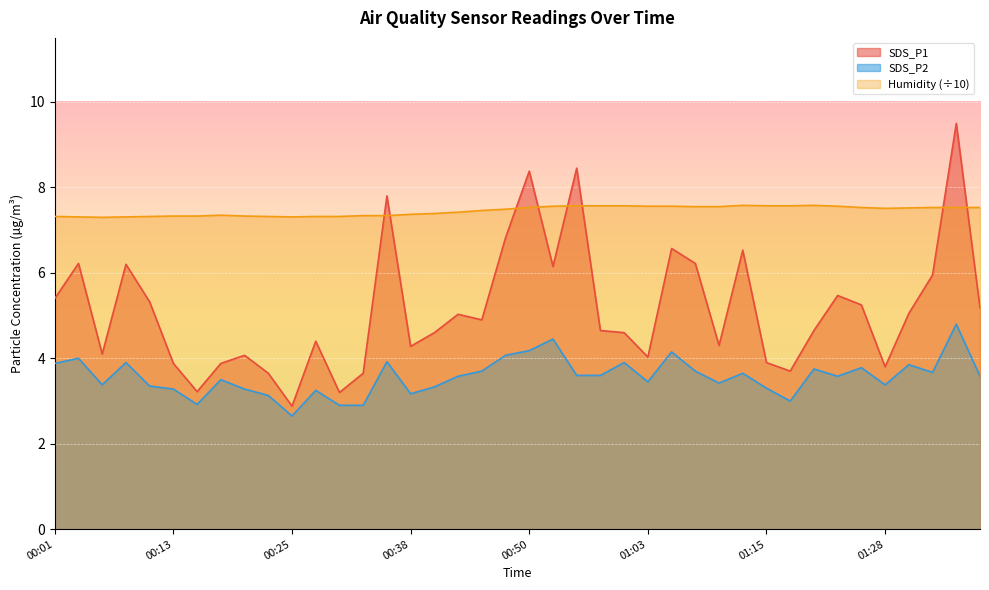

Reading left to right, extract all data points from this chart.

SDS_P1: 5.4	6.2	4.1	6.2	5.3	3.9	3.2	3.9	4.1	3.6	2.9	4.4	3.2	3.6	7.8	4.3	4.6	5.0	4.9	6.8	8.4	6.2	8.4	4.7	4.6	4.0	6.6	6.2	4.3	6.5	3.9	3.7	4.7	5.5	5.2	3.8	5.0	6.0	9.5	5.2
SDS_P2: 3.9	4.0	3.4	3.9	3.4	3.3	2.9	3.5	3.3	3.1	2.6	3.2	2.9	2.9	3.9	3.2	3.3	3.6	3.7	4.1	4.2	4.5	3.6	3.6	3.9	3.5	4.2	3.7	3.4	3.6	3.3	3.0	3.8	3.6	3.8	3.4	3.9	3.7	4.8	3.6
Humidity: 7.3	7.3	7.3	7.3	7.3	7.3	7.3	7.3	7.3	7.3	7.3	7.3	7.3	7.3	7.3	7.4	7.4	7.4	7.5	7.5	7.5	7.6	7.6	7.6	7.6	7.6	7.6	7.5	7.5	7.6	7.6	7.6	7.6	7.6	7.5	7.5	7.5	7.5	7.5	7.5